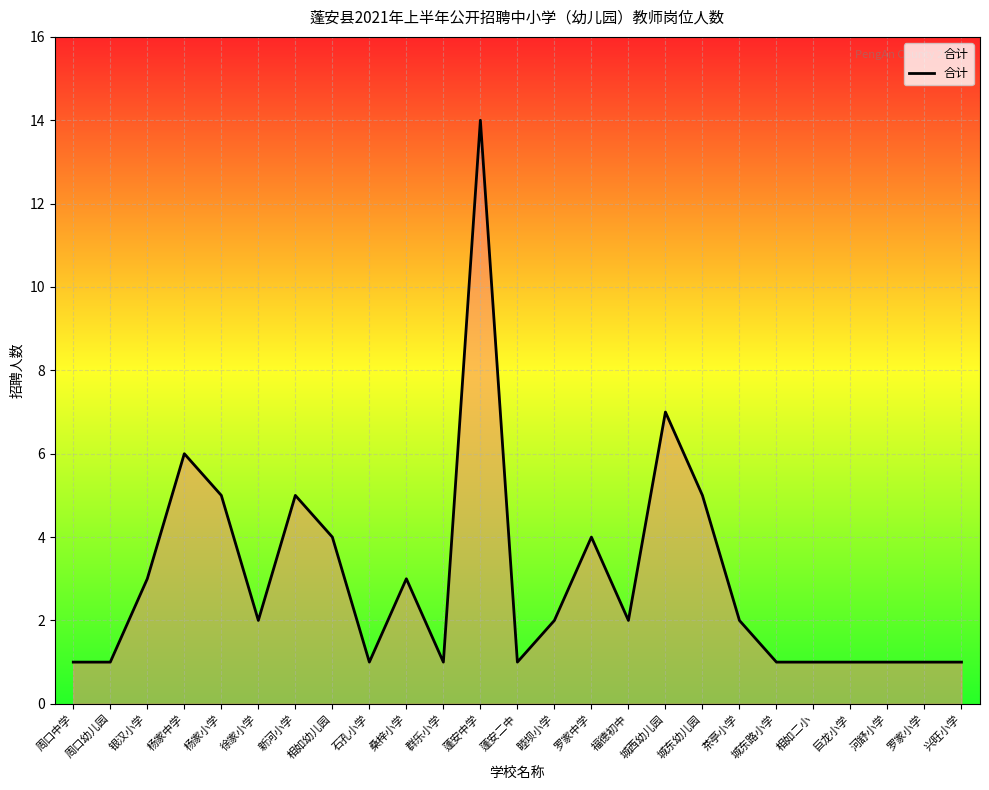

True or false: the data shows 1 at 桑梓小学.

False